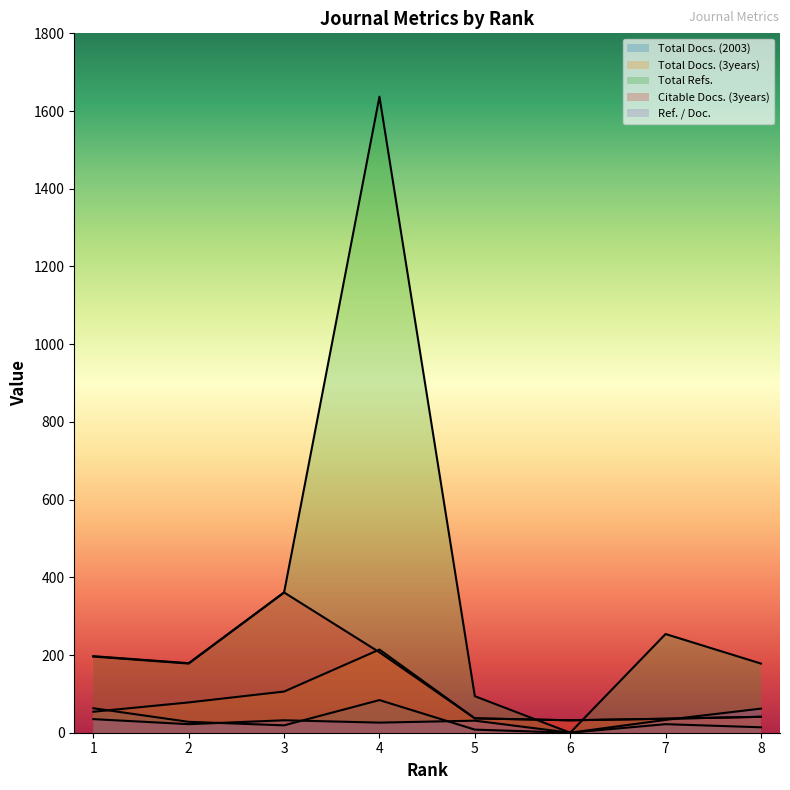

What is the average value of the Citable Docs. (3years) series?

136